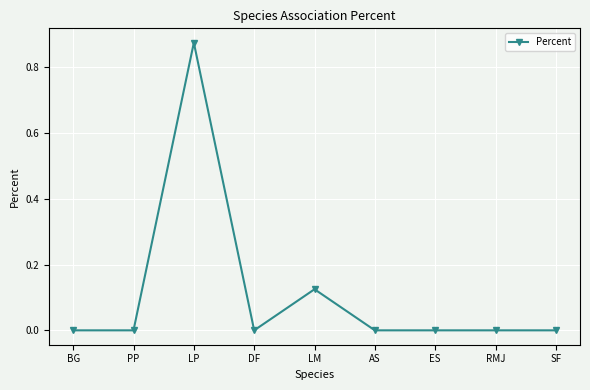

Between DF and LM, which is larger?

LM